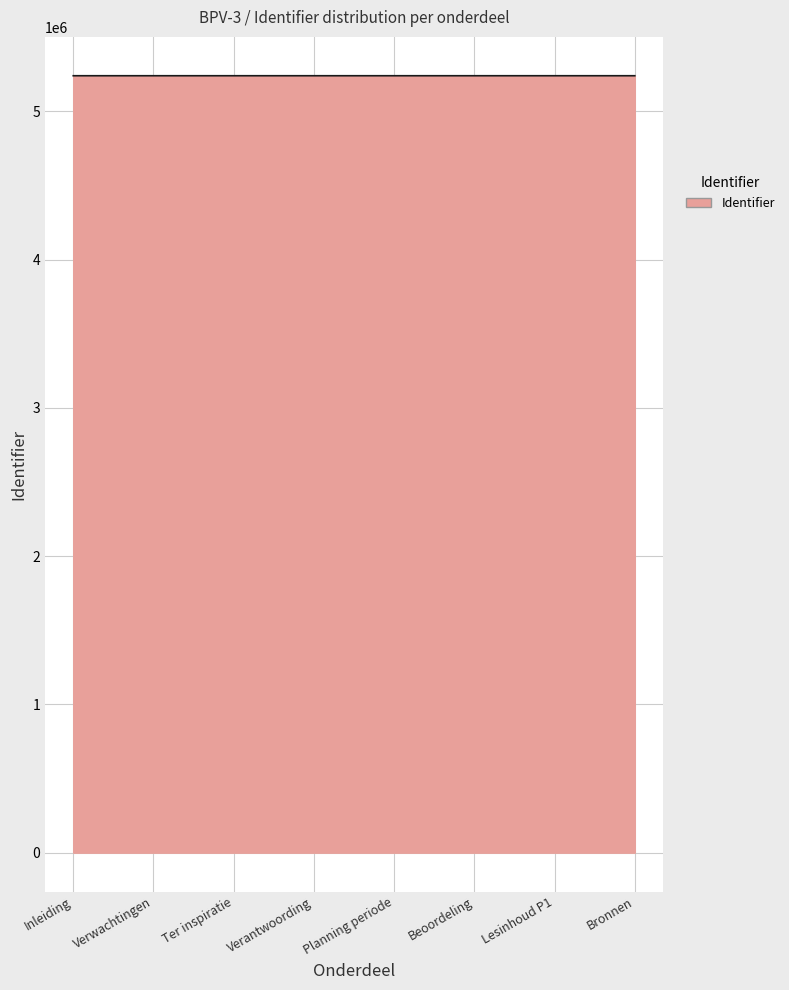

What is the difference between the values at Verantwoording and Bronnen?

4